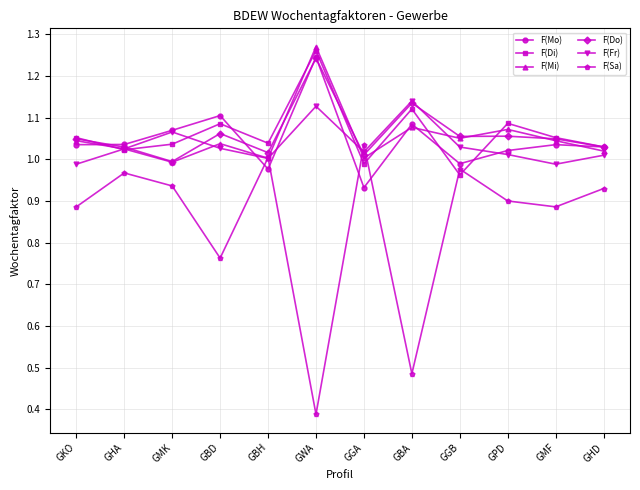

At which label does F(Mo) reach its peak?

GWA